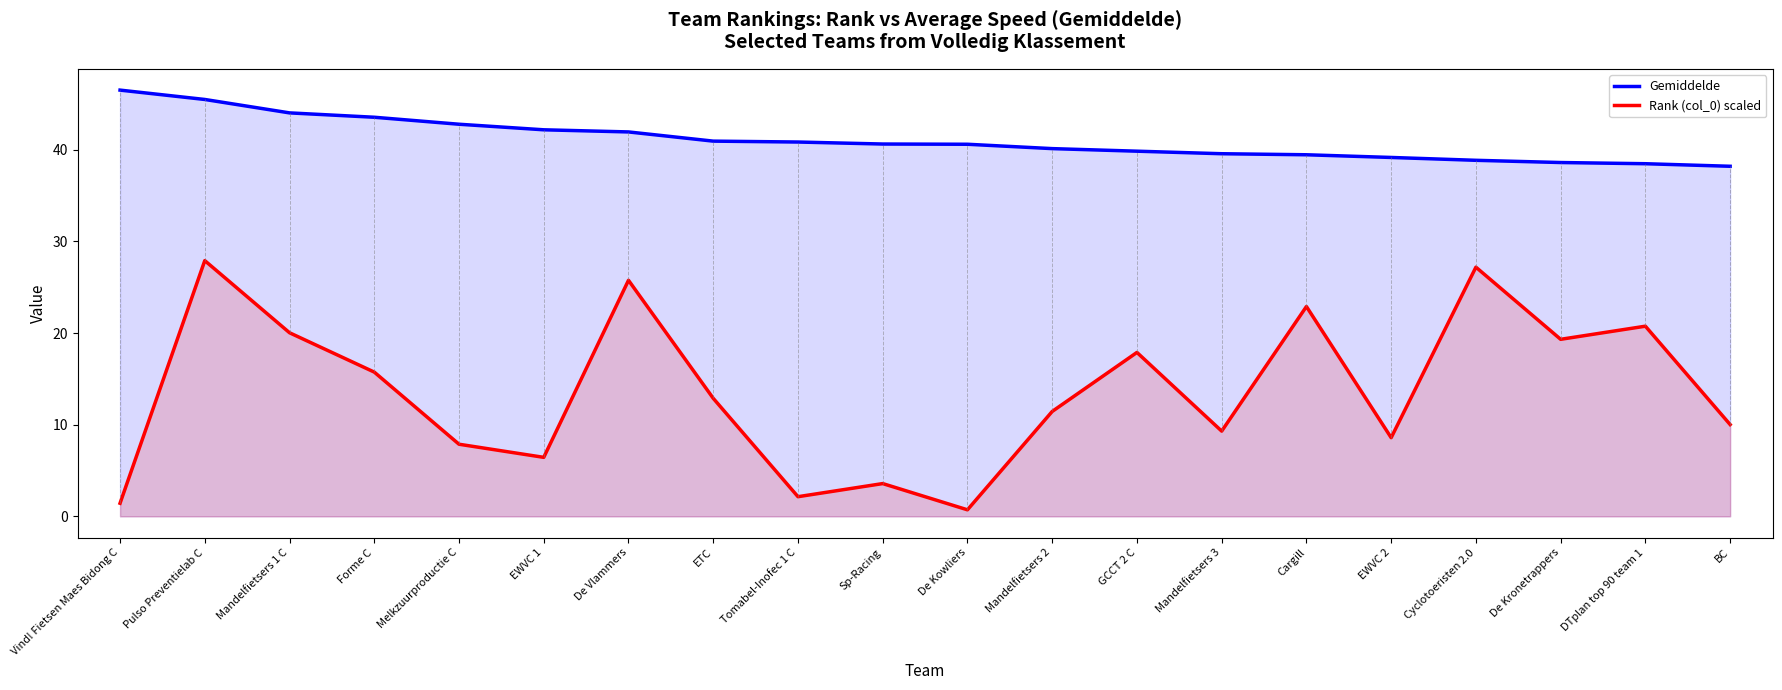

What position from the right is Melkzuurproductie C?

16